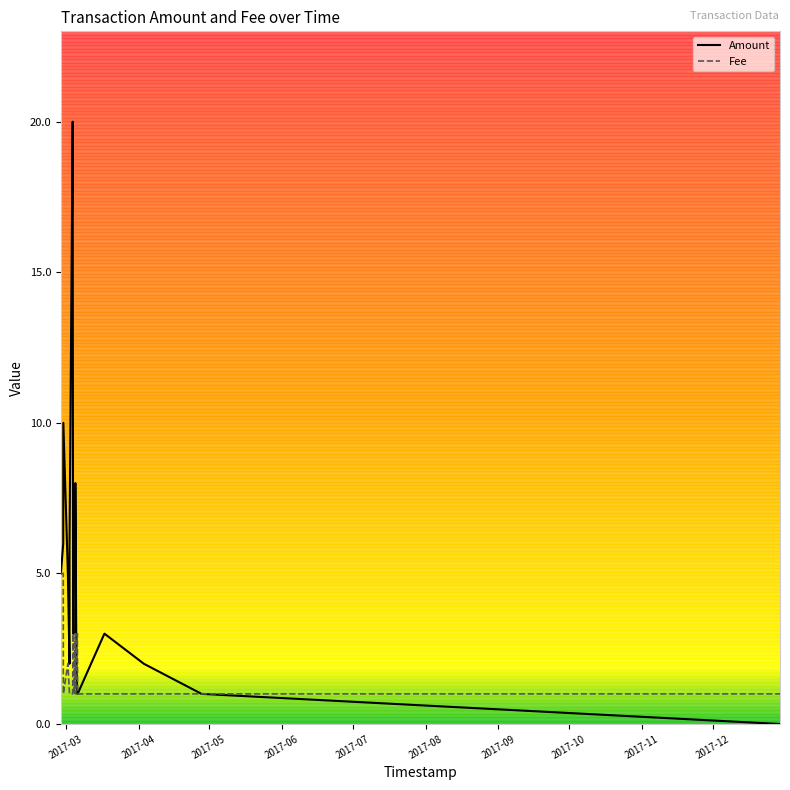

List the series in order of their peak value, highest first.

Amount, Fee